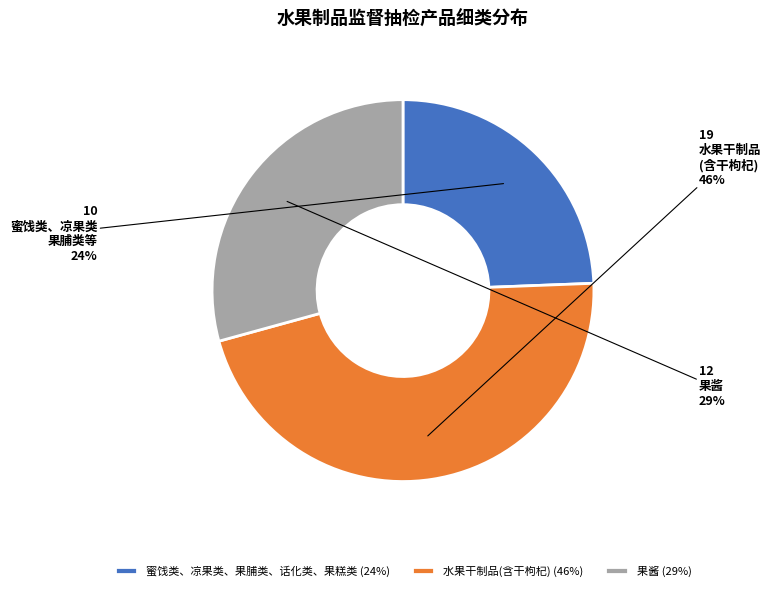

Do 果酱 and 蜜饯类、凉果类、果脯类、话化类、果糕类 together represent more than half of the pie?

Yes